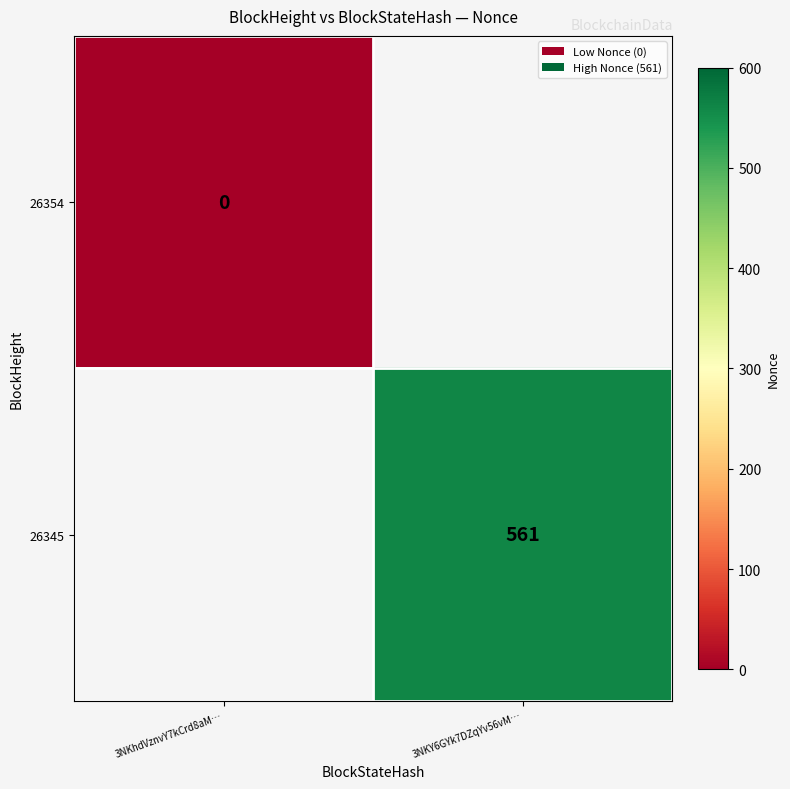

At how many categories does at least one series exceed 308?

1